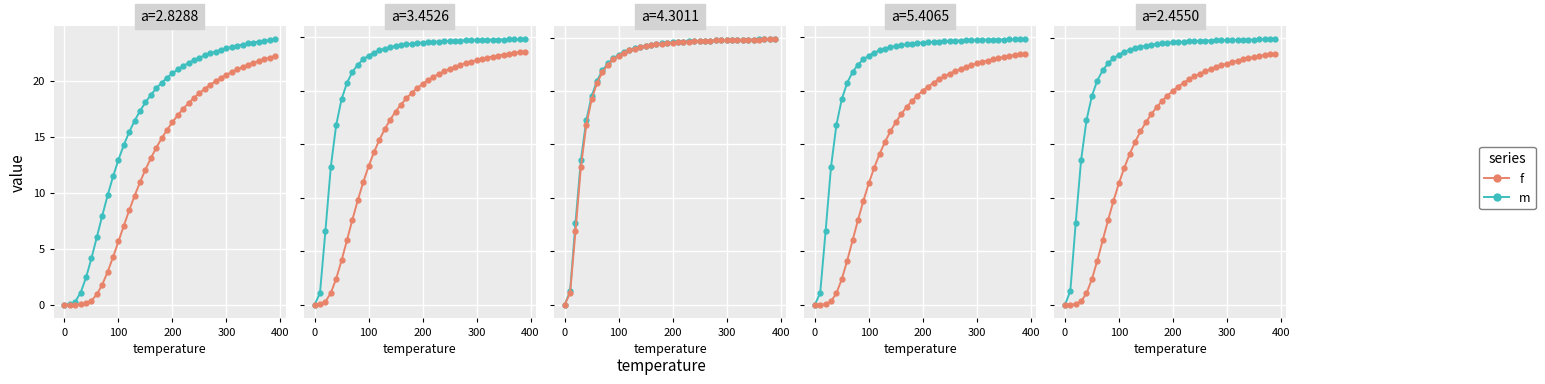

What is the label of the 11th point from the left?

100